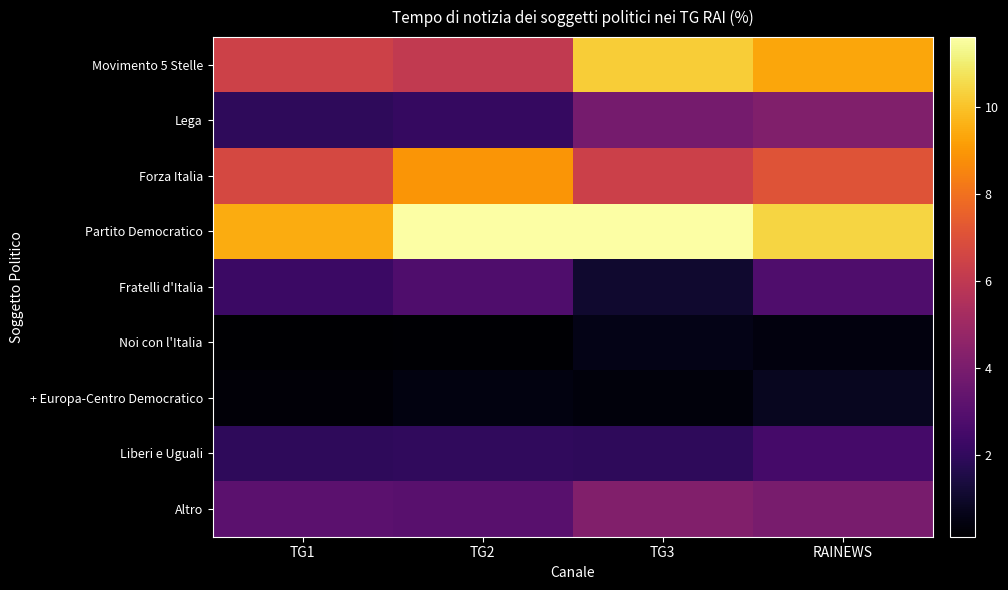

Reading right to left, transcribe all the data shown in this chart.

Movimento 5 Stelle: RAINEWS=9.4	TG3=10.2	TG2=6.0	TG1=6.4
Lega: RAINEWS=4.2	TG3=3.9	TG2=2.1	TG1=2.0
Forza Italia: RAINEWS=7.1	TG3=6.4	TG2=9.0	TG1=6.7
Partito Democratico: RAINEWS=10.4	TG3=11.6	TG2=11.6	TG1=9.5
Fratelli d'Italia: RAINEWS=2.8	TG3=1.1	TG2=2.8	TG1=2.2
Noi con l'Italia: RAINEWS=0.4	TG3=0.6	TG2=0.2	TG1=0.1
+ Europa-Centro Democratico: RAINEWS=0.8	TG3=0.4	TG2=0.4	TG1=0.3
Liberi e Uguali: RAINEWS=2.5	TG3=1.9	TG2=2.0	TG1=1.9
Altro: RAINEWS=4.0	TG3=4.2	TG2=3.1	TG1=3.1